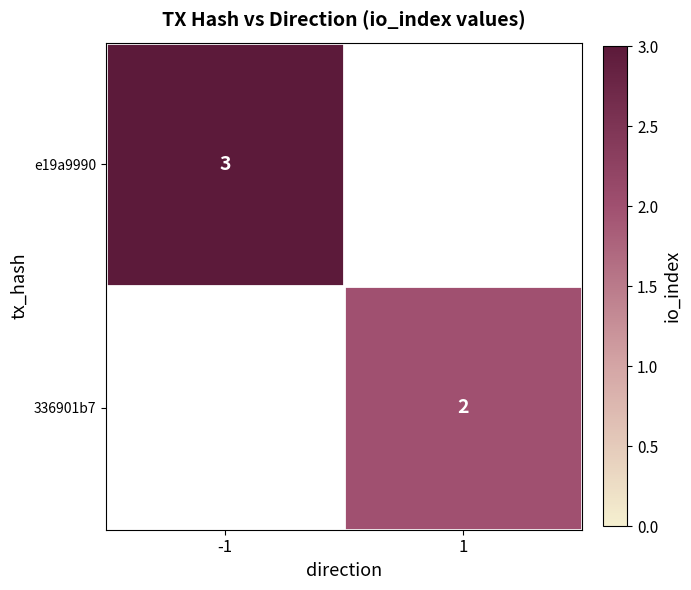

Is it true that 336901b7 equals 2 at 1?

True